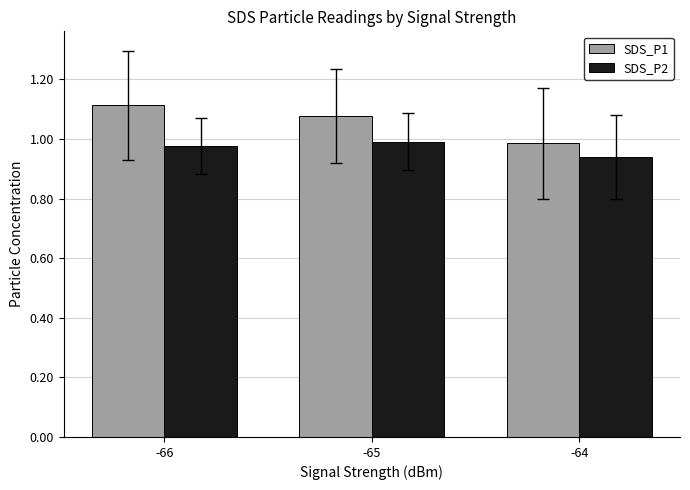

Which series has the largest total across all categories?

SDS_P1